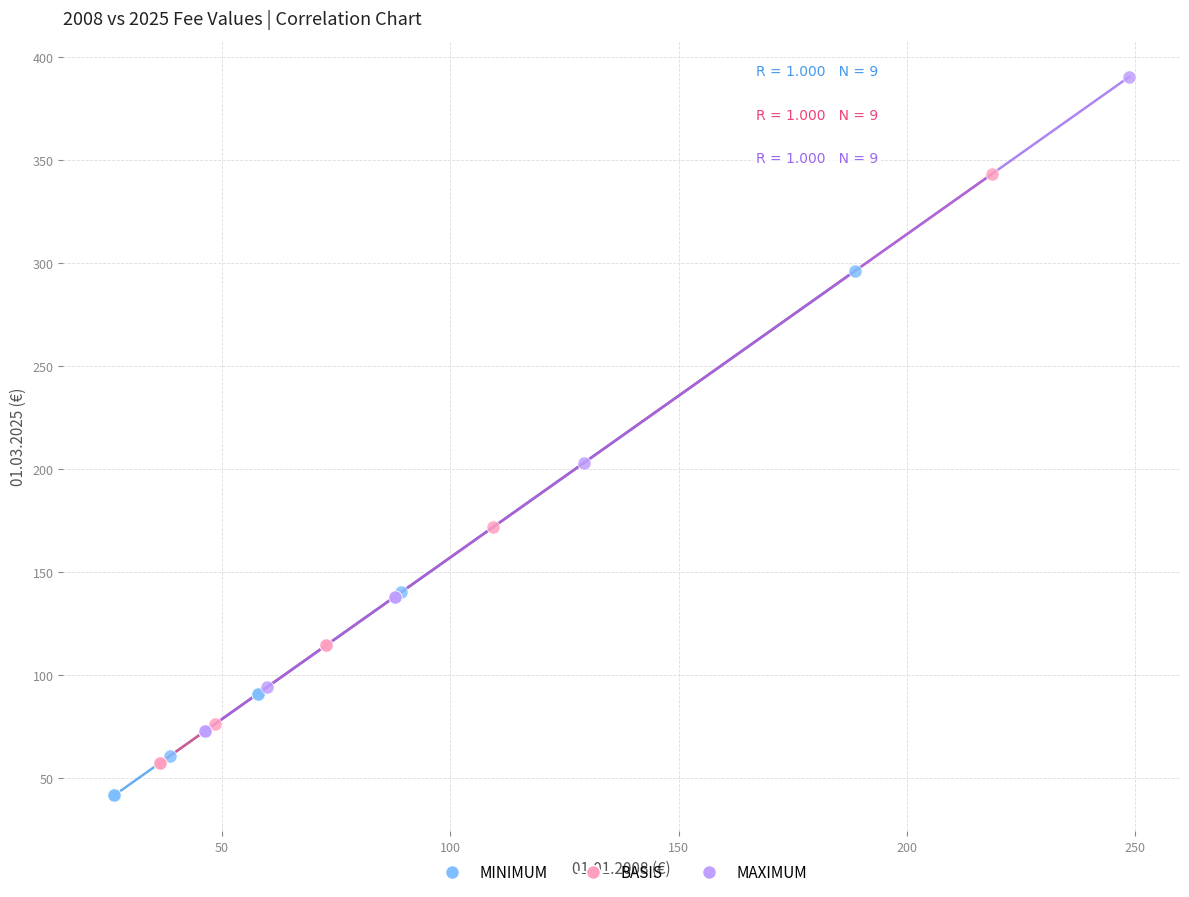

Which series reaches the minimum Y coordinate?

MINIMUM